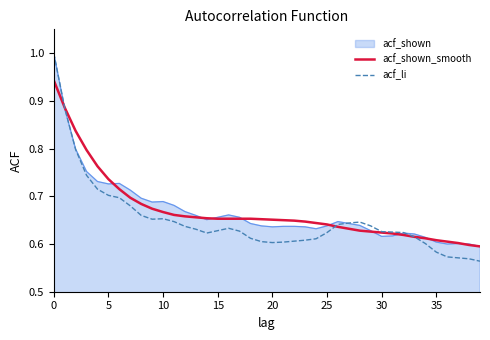

Which series has the widest spread of values?

acf_li